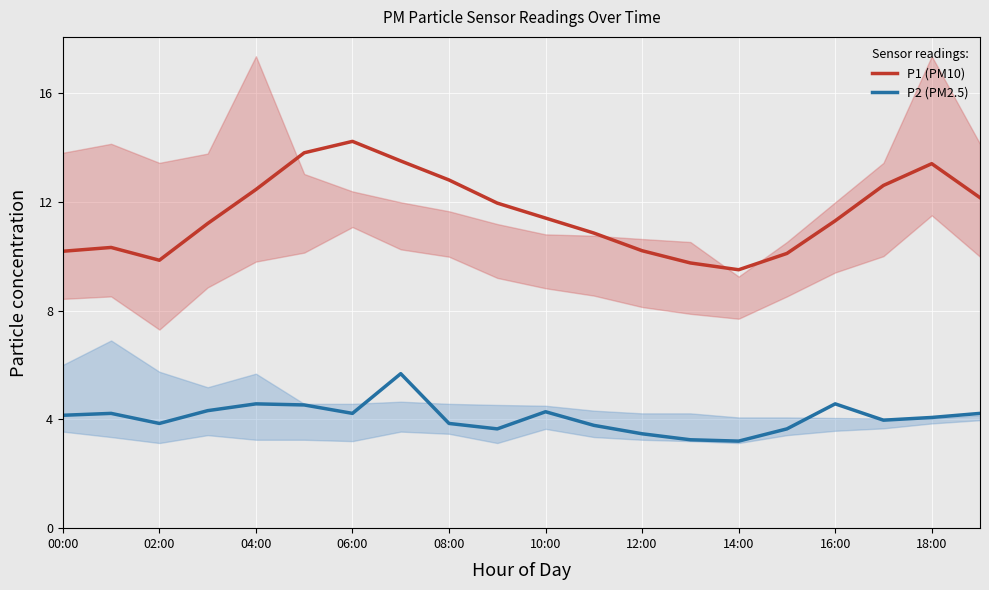

True or false: P2 (PM2.5) has a value of 0.7 at 12:00.

False